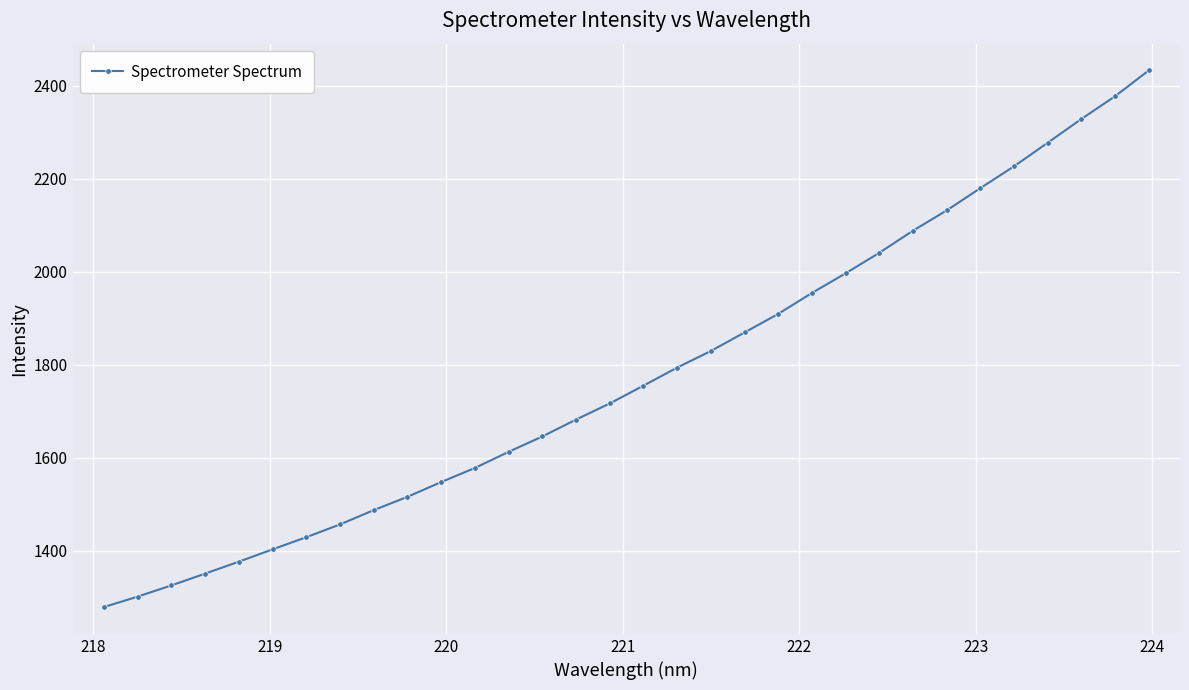

What is the value of the 21st point from the left?

1909.0